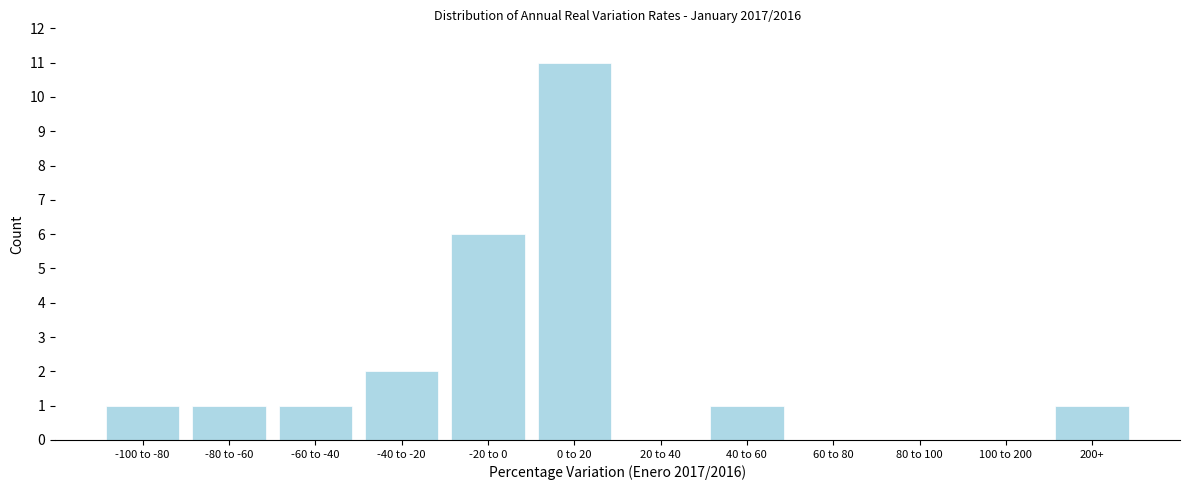

What is the change in value from 20 to 40 to 200+?

+1